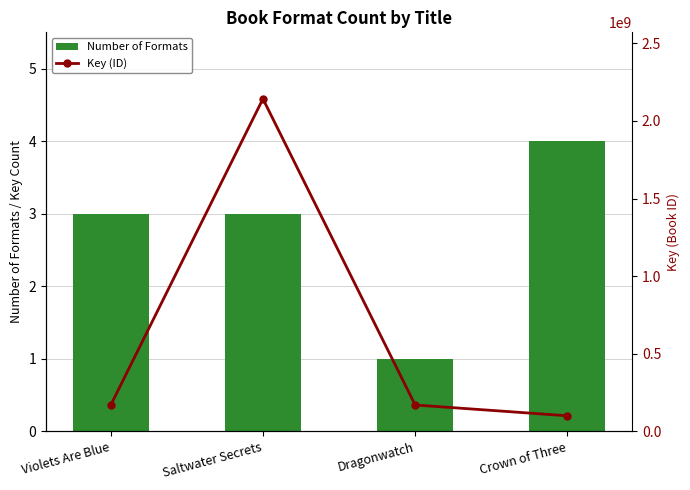

What are all the series names shown in the legend?

Number of Formats, Key (ID)